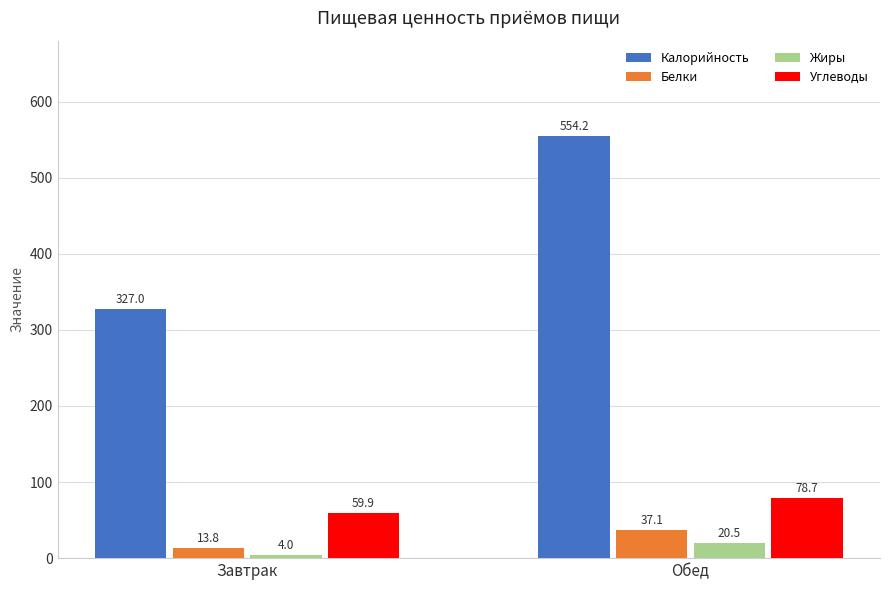

What is the value of the Углеводы bar at the 2nd from the left?

78.7